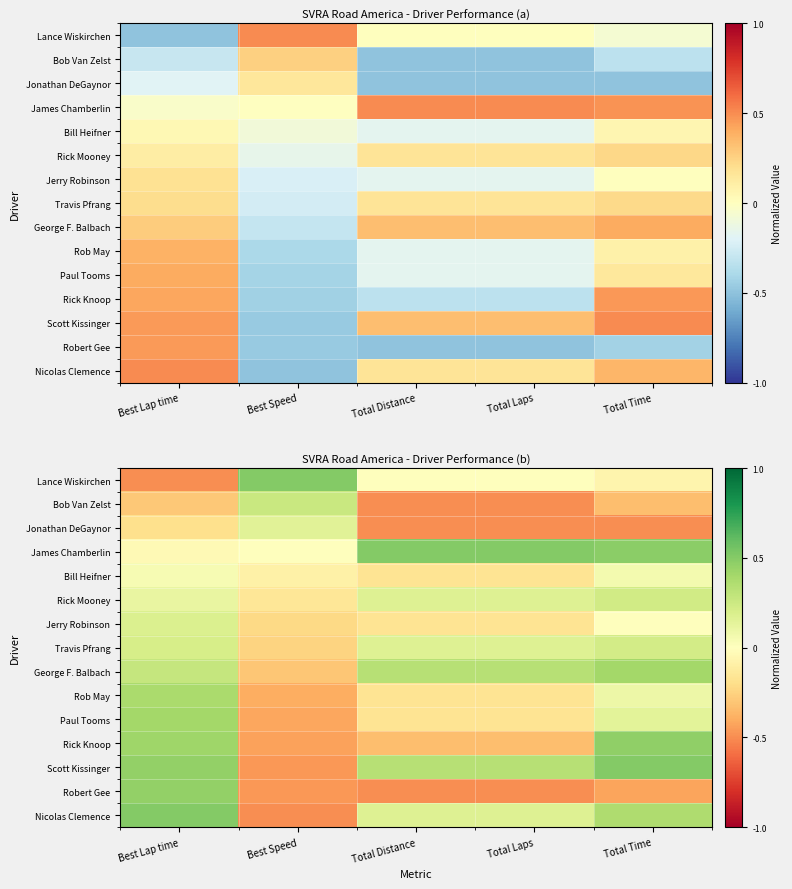

Which label corresponds to the smallest value in the chart?

Best Lap time